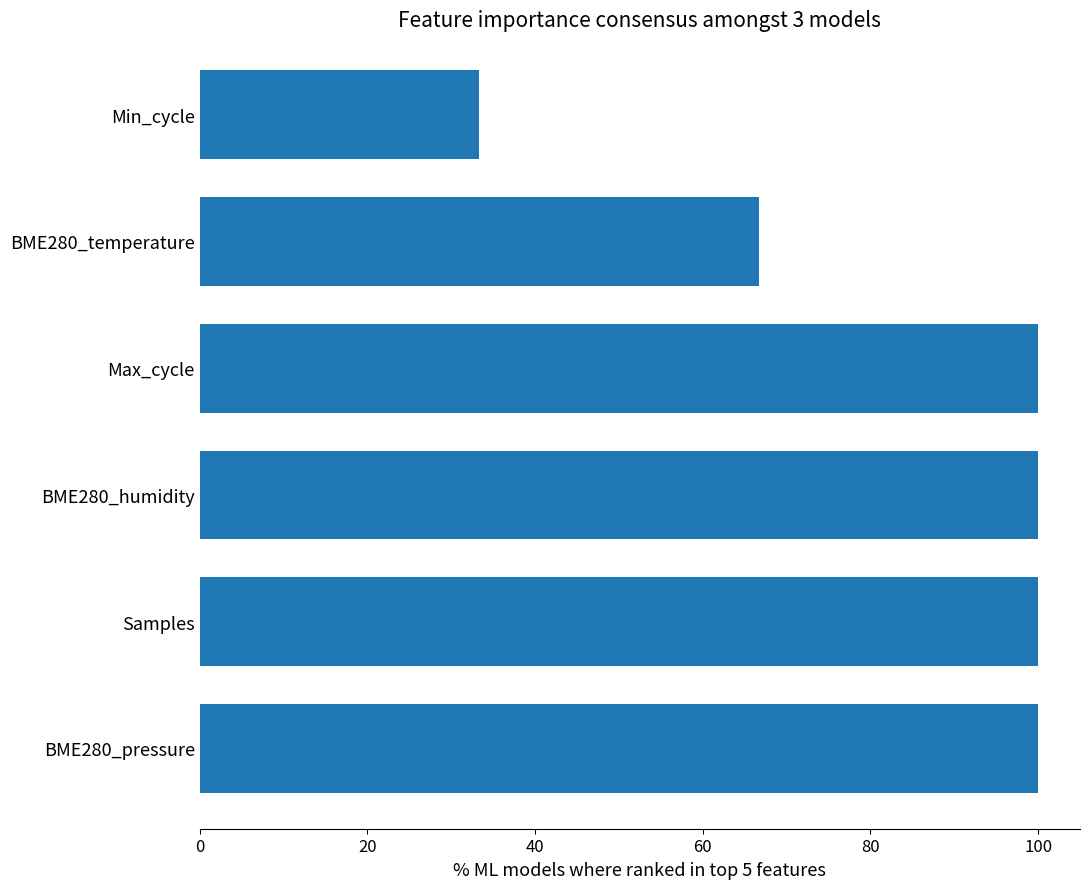

Reading top to bottom, extract all data points from this chart.

Min_cycle=33.3	BME280_temperature=66.7	Max_cycle=100.0	BME280_humidity=100.0	Samples=100.0	BME280_pressure=100.0